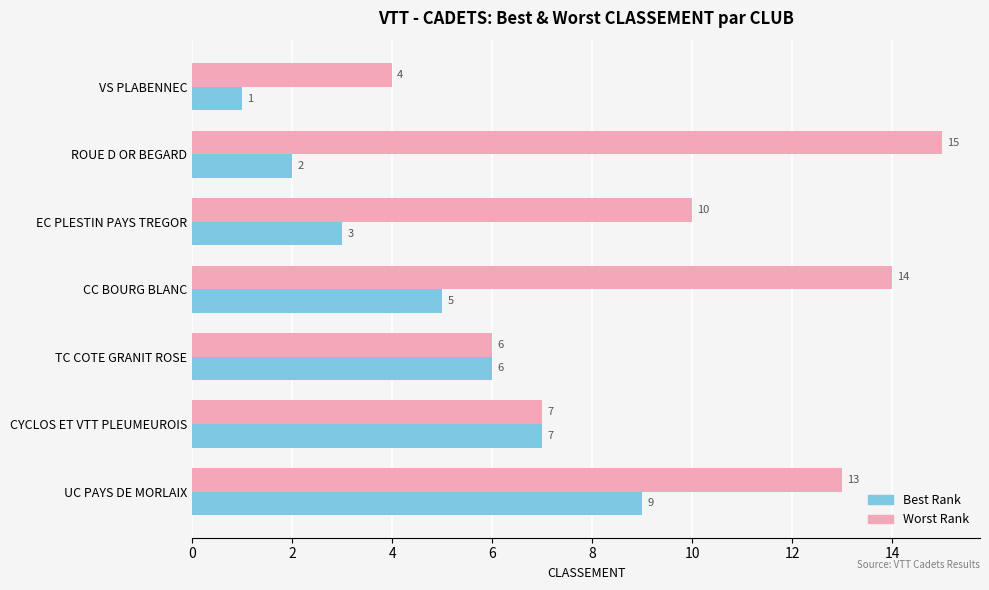

At which category is the sum across all series the highest?

UC PAYS DE MORLAIX